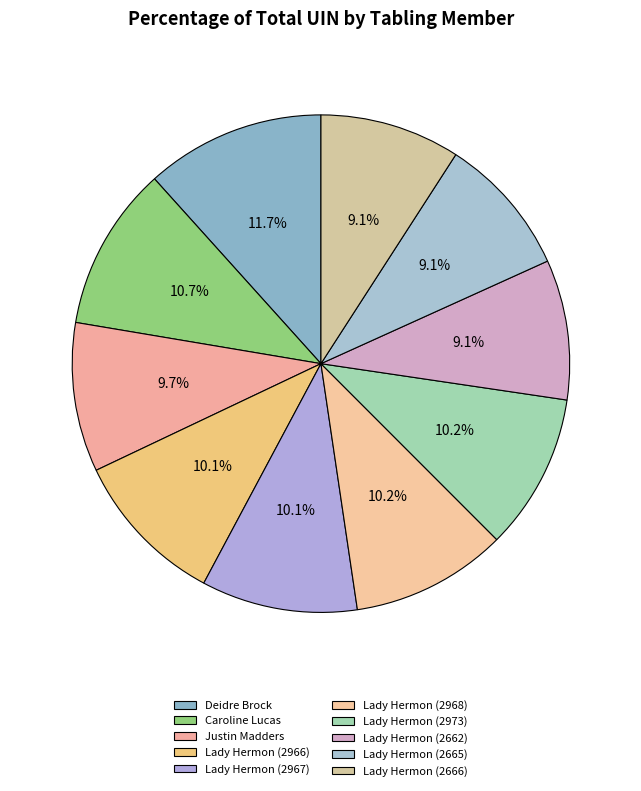

What is the ratio of the value at Lady Hermon (2666) to the value at Lady Hermon (2665)?

1.0